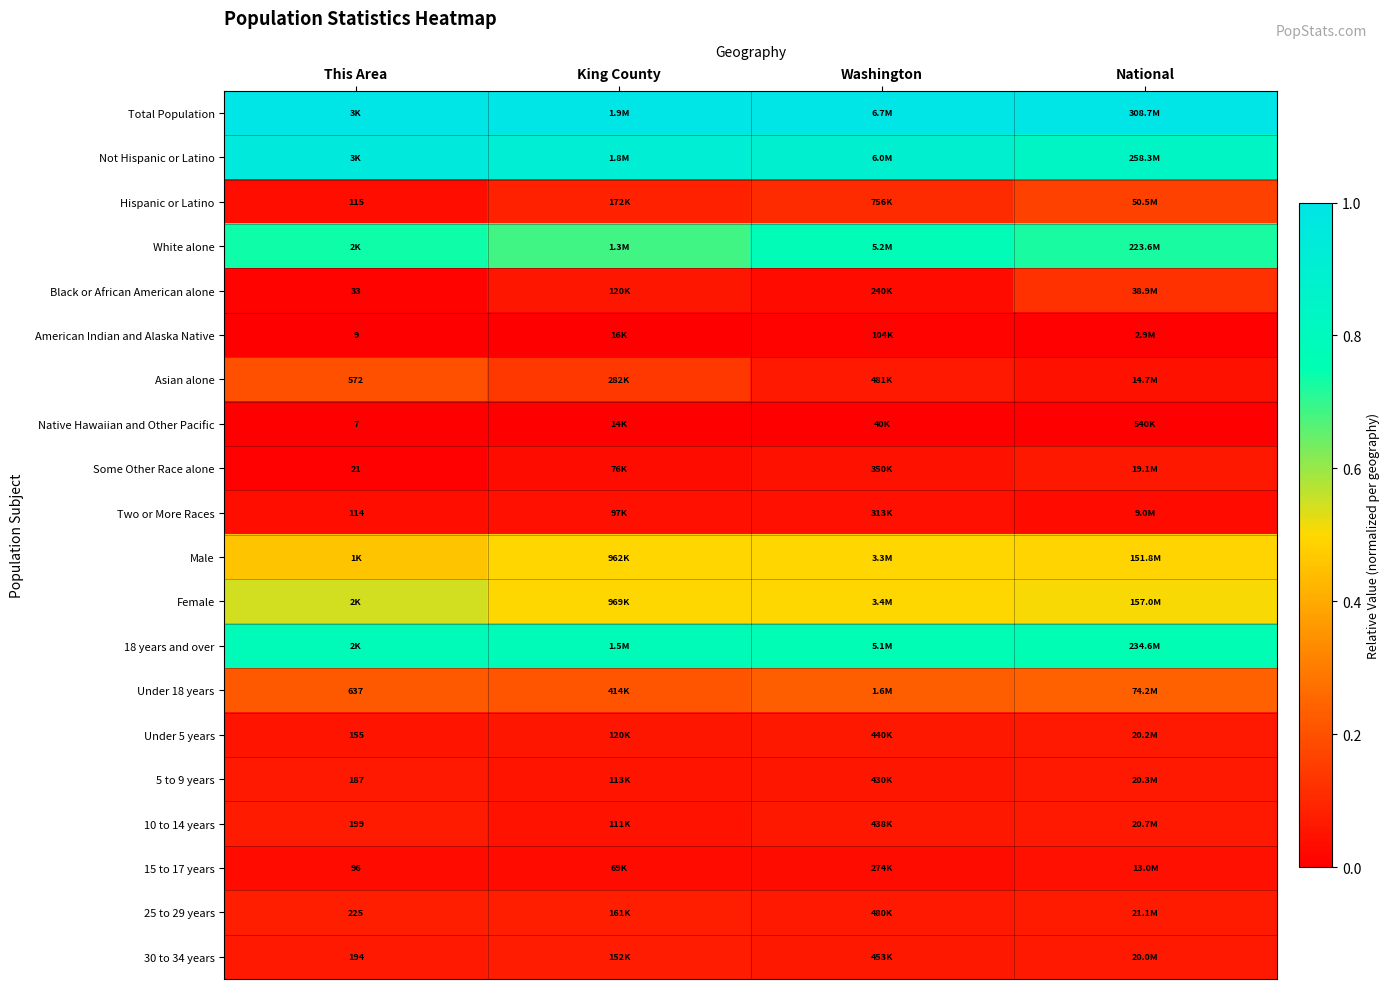

List the labels in order of Under 5 years value, largest first.

National, Washington, King County, This Area